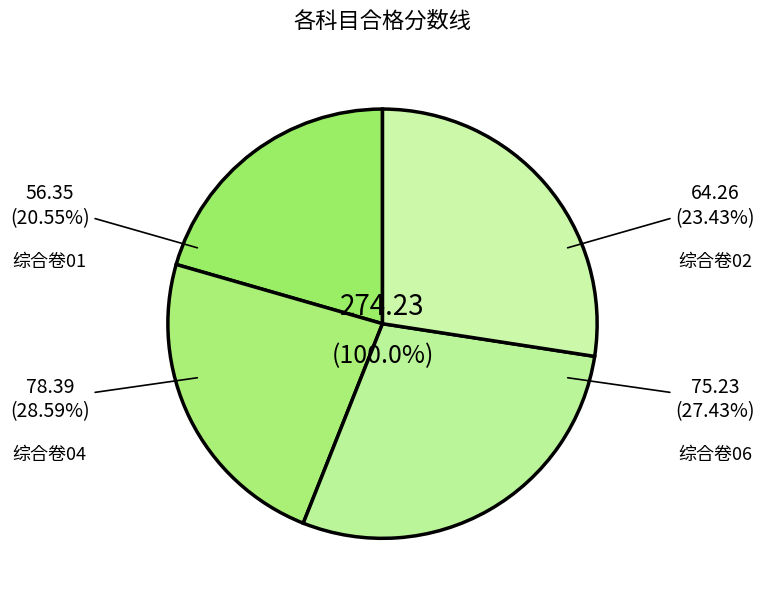

Rank the categories by value from highest to lowest.

综合卷04, 综合卷06, 综合卷02, 综合卷01